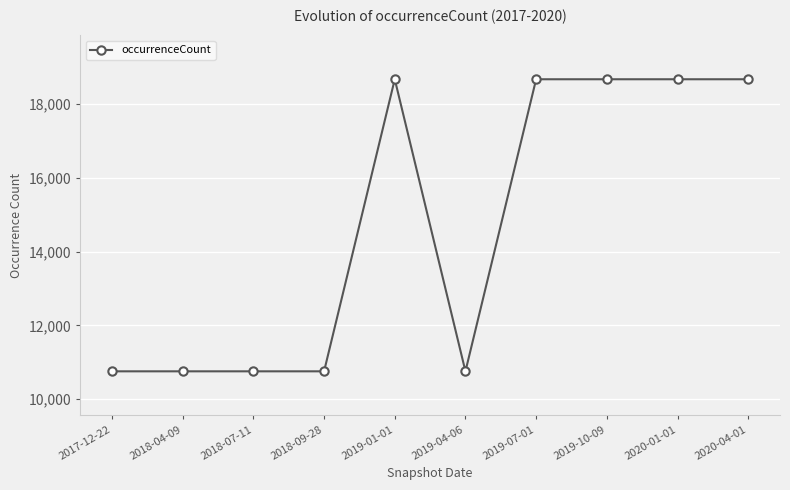

Reading right to left, extract all data points from this chart.

2020-04-01=18675	2020-01-01=18675	2019-10-09=18675	2019-07-01=18675	2019-04-06=10756	2019-01-01=18675	2018-09-28=10756	2018-07-11=10756	2018-04-09=10756	2017-12-22=10756